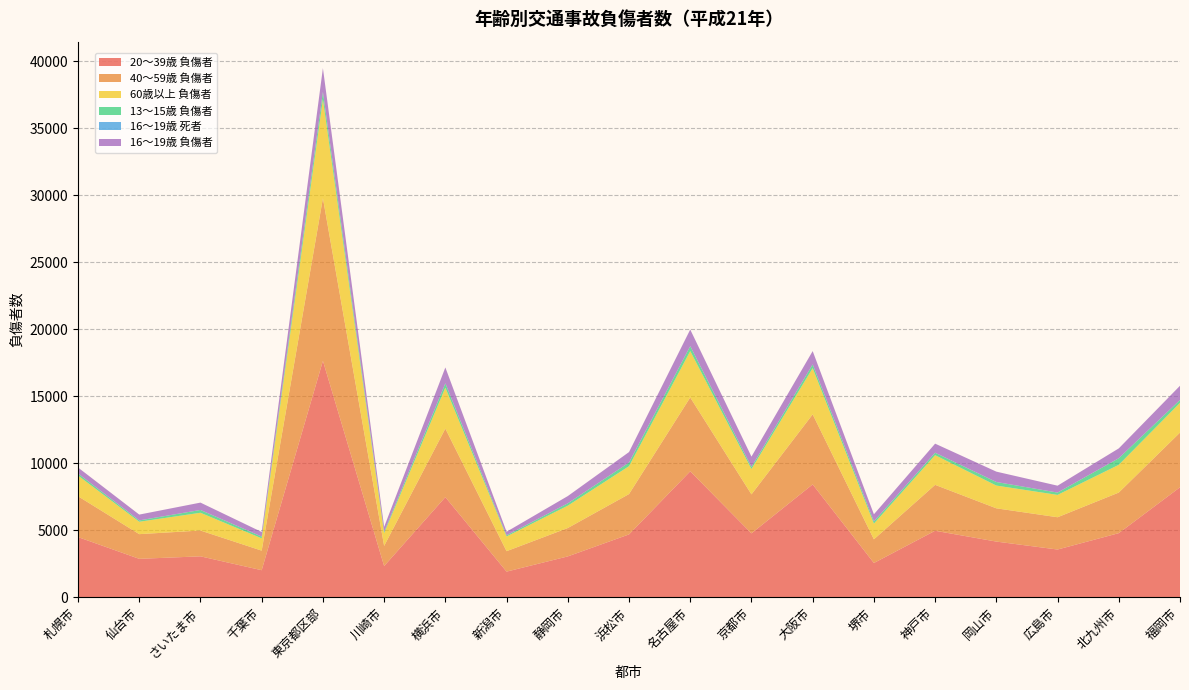

Reading left to right, list all the values displayed in this chart.

20～39歳 負傷者: 4496	2873	3059	2024	17645	2335	7476	1919	3054	4694	9403	4773	8425	2562	4968	4160	3567	4789	8212
40～59歳 負傷者: 3048	1842	1926	1461	12136	1503	5115	1525	2118	3011	5511	2910	5228	1767	3425	2482	2409	3029	4081
60歳以上 負傷者: 1544	926	1325	916	7383	952	3054	1099	1668	2082	3460	1892	3448	1171	2214	1698	1666	2071	2217
13～15歳 負傷者: 151	97	209	128	542	100	320	85	174	272	368	154	278	166	182	264	174	488	218
16～19歳 死者: 0	4	1	2	3	0	4	0	2	0	1	1	2	1	3	3	2	3	0
16～19歳 負傷者: 448	432	548	344	1777	366	1183	266	540	781	1238	771	993	530	675	772	513	734	1059